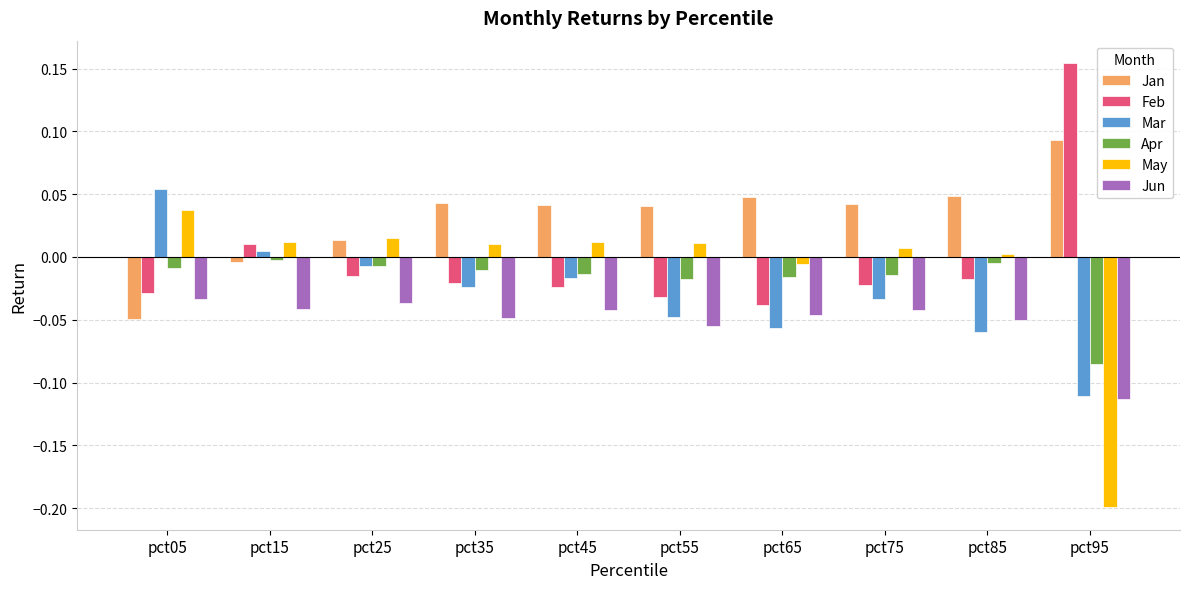

Is the value of Jun at pct35 greater than the value of Jan at pct25?

No